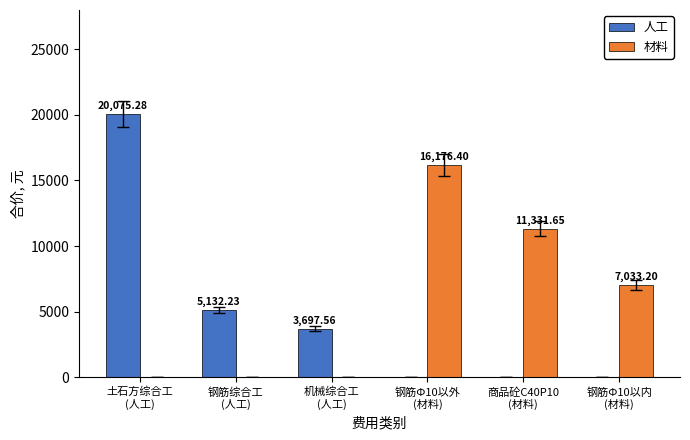

How many groups of bars are there?

6